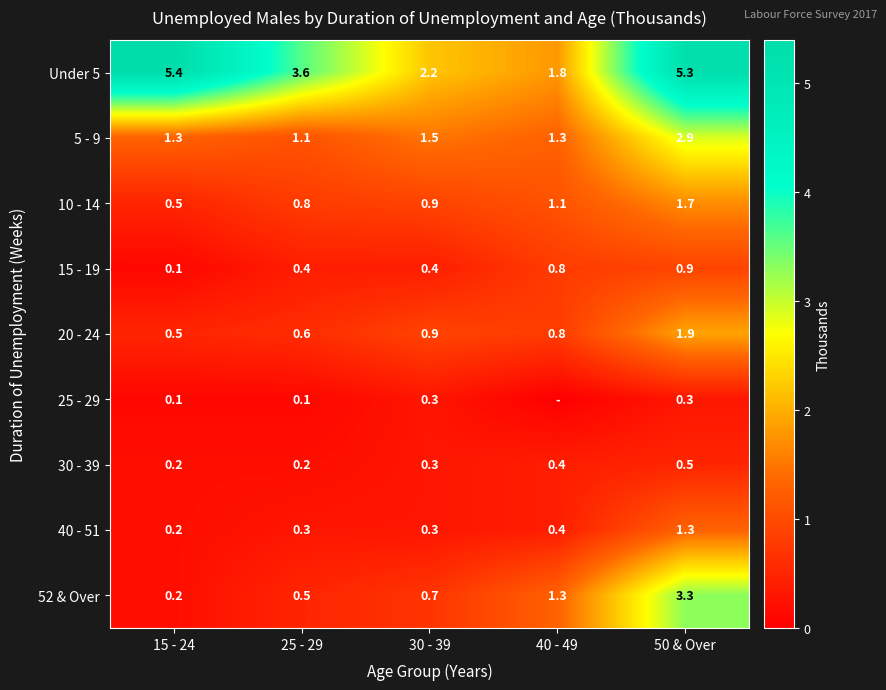

Where is 10 - 14 nearest to the value 1?

30 - 39